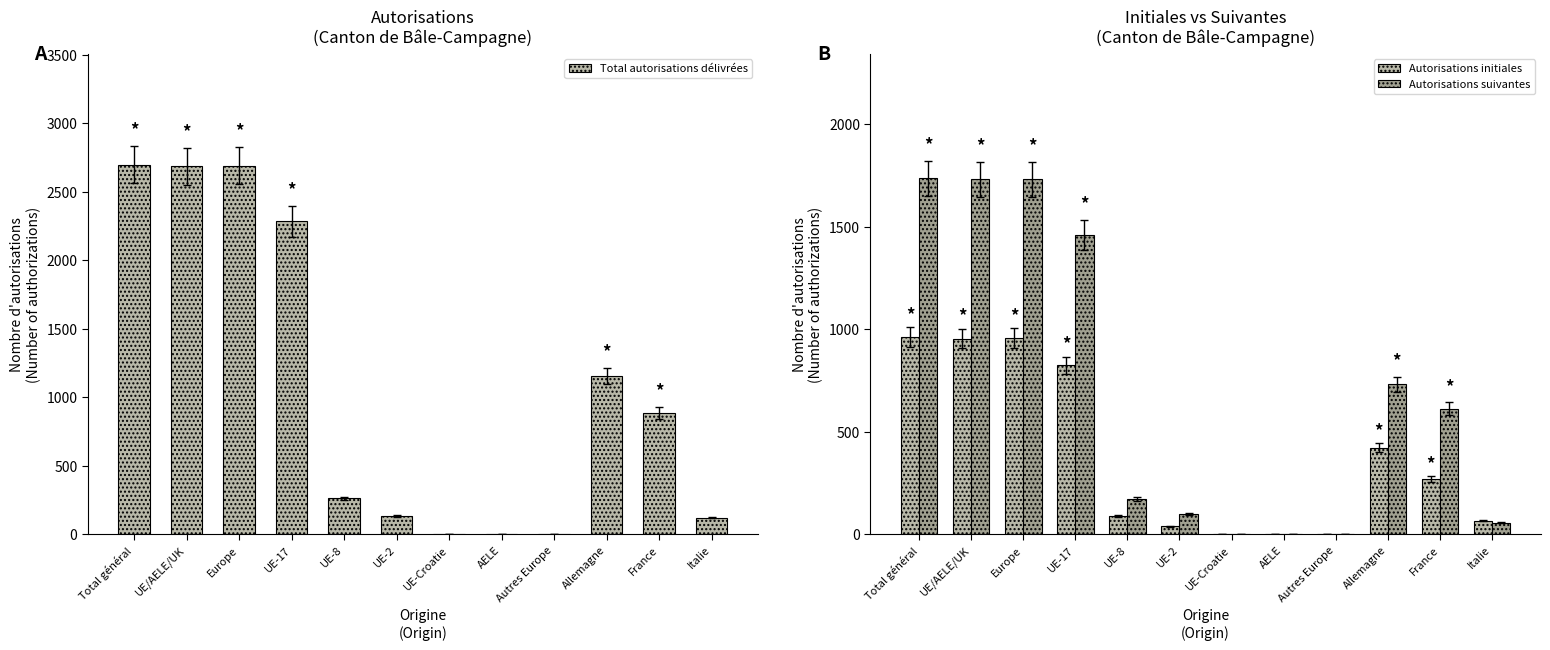

What is the value of the Total autorisations délivrées bar at the 9th from the left?

3